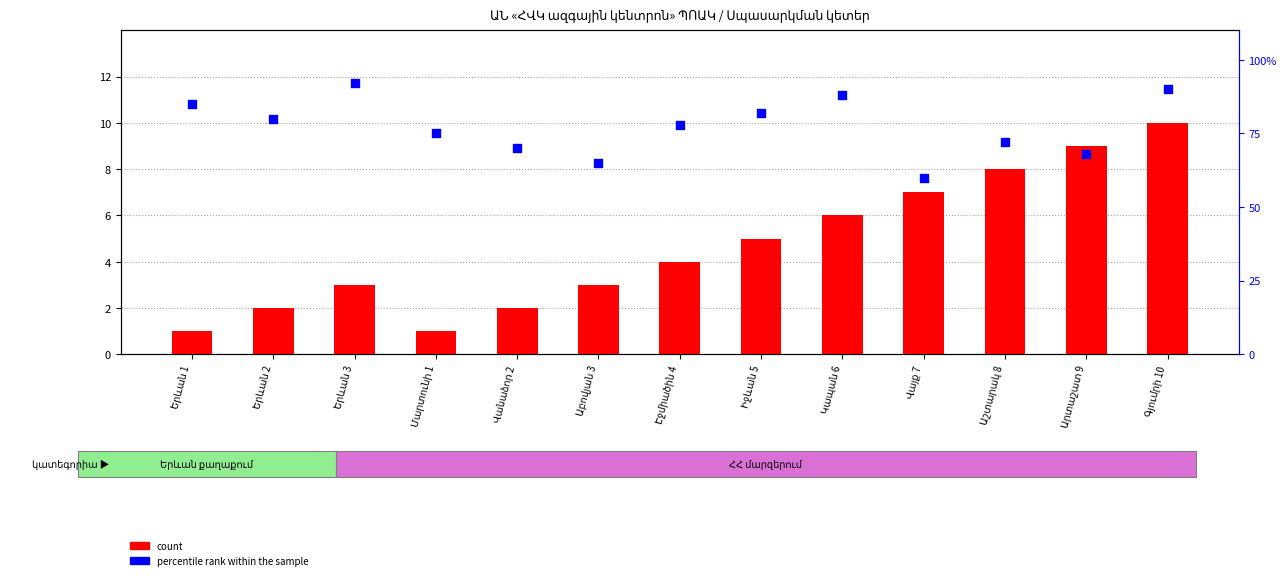

At which category is the sum across all series the highest?

Գյումրի 10